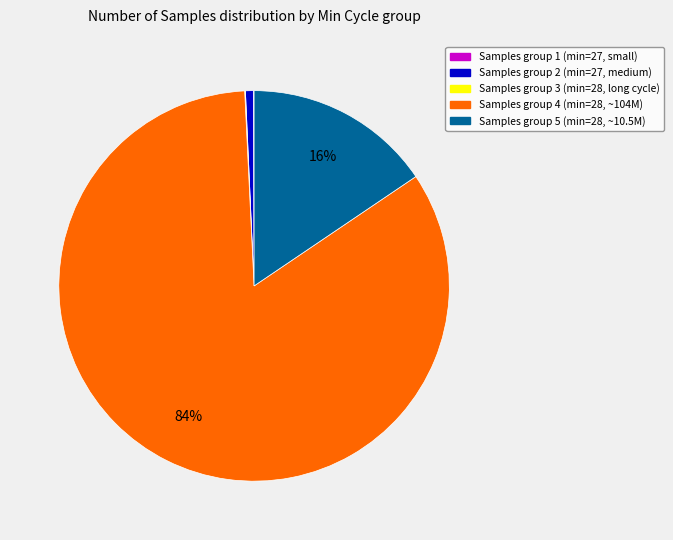

Which category accounts for the majority?

Samples group 4 (min=28, ~104M)